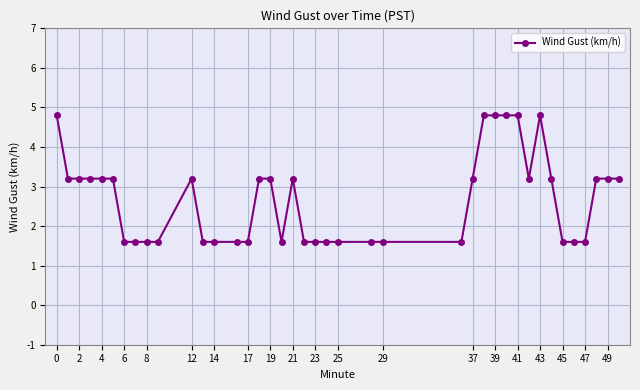

True or false: there are more than 1 points higher than both neighbors.

True